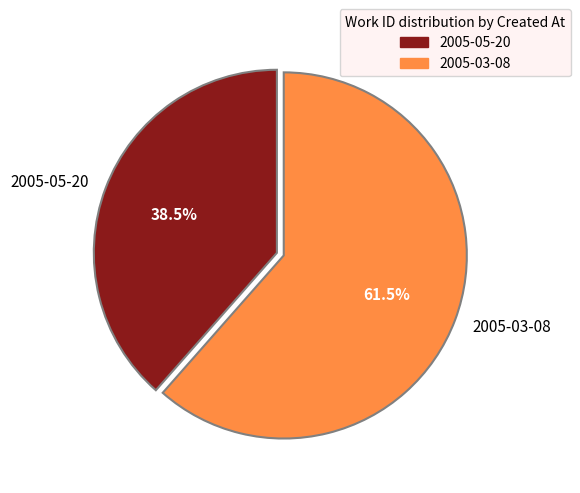

Which category has the biggest portion of the pie?

2005-03-08